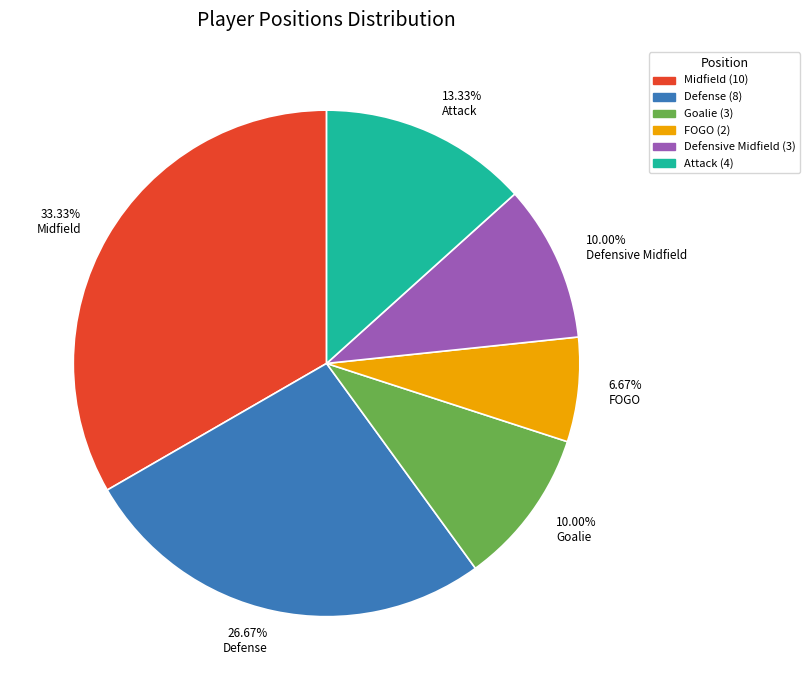

What is the smallest slice in the pie chart?

FOGO